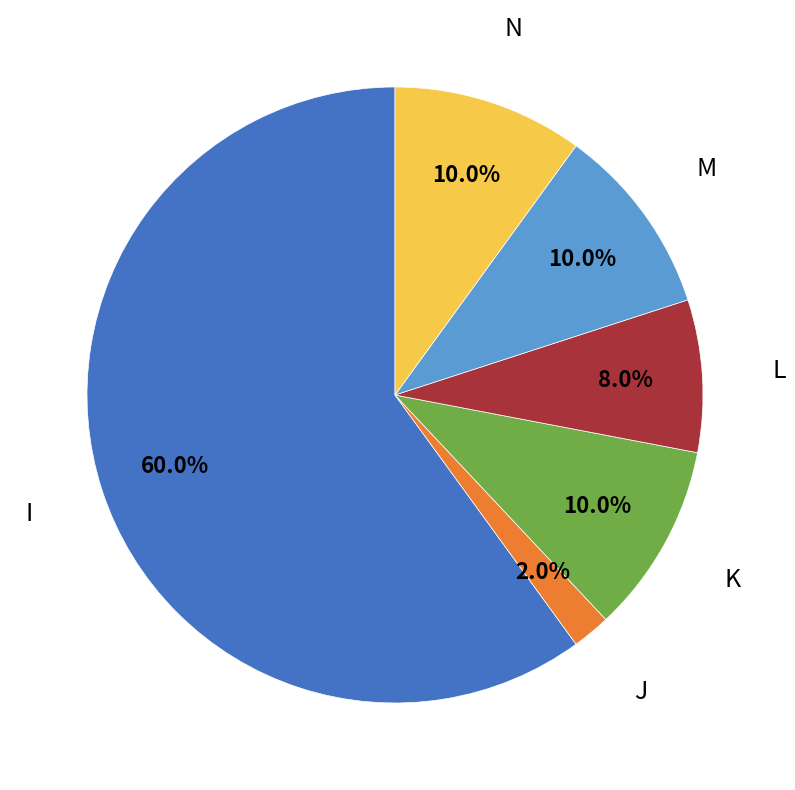

To the nearest percent, what portion does N represent?

10%